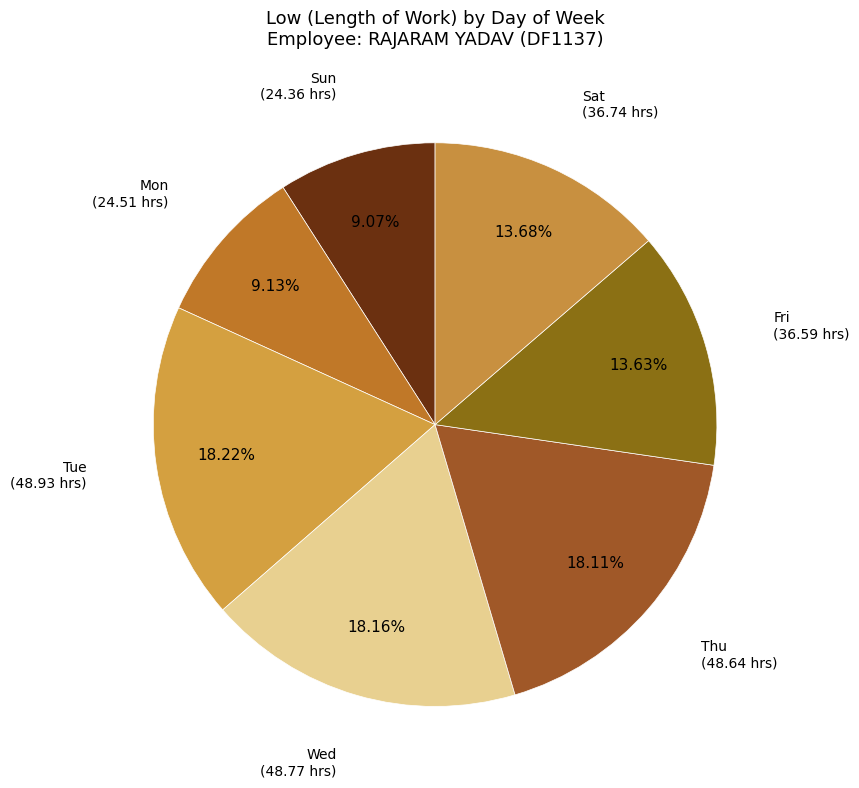

Is the sum of Sun and Thu greater than half?

No